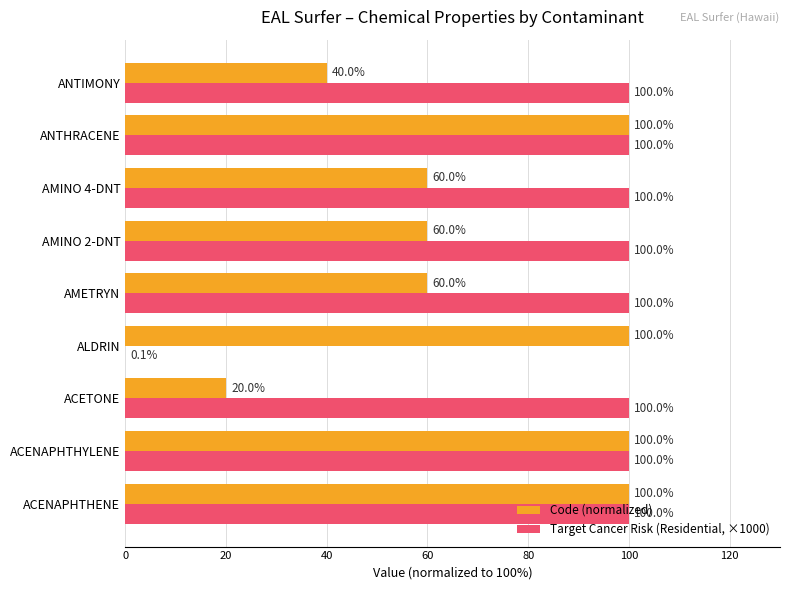

What is the sum of the Target Cancer Risk (Residential, ×1000) values at AMINO 4-DNT and AMETRYN?

200.0